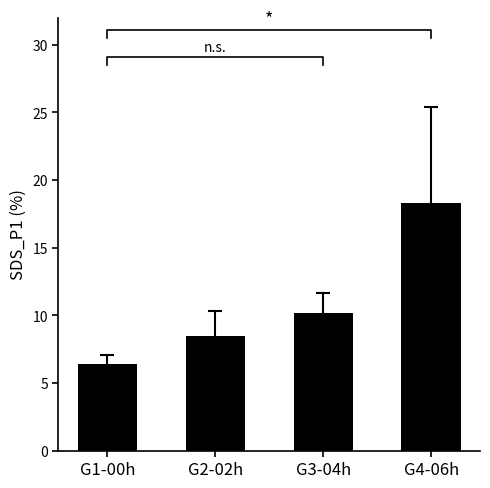

True or false: the data shows 8.5 at G2-02h.

True